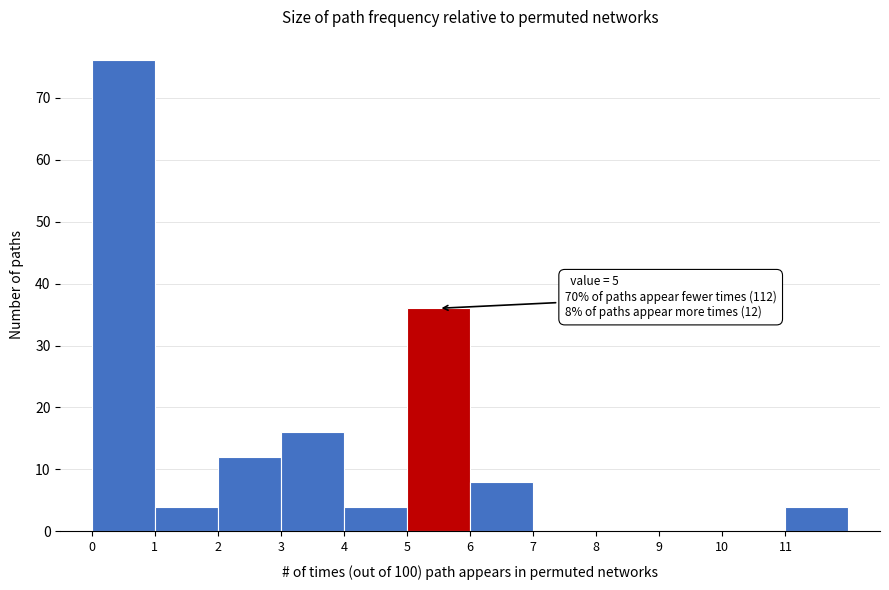

Which range on the x-axis has the tallest bar?

0 to 1